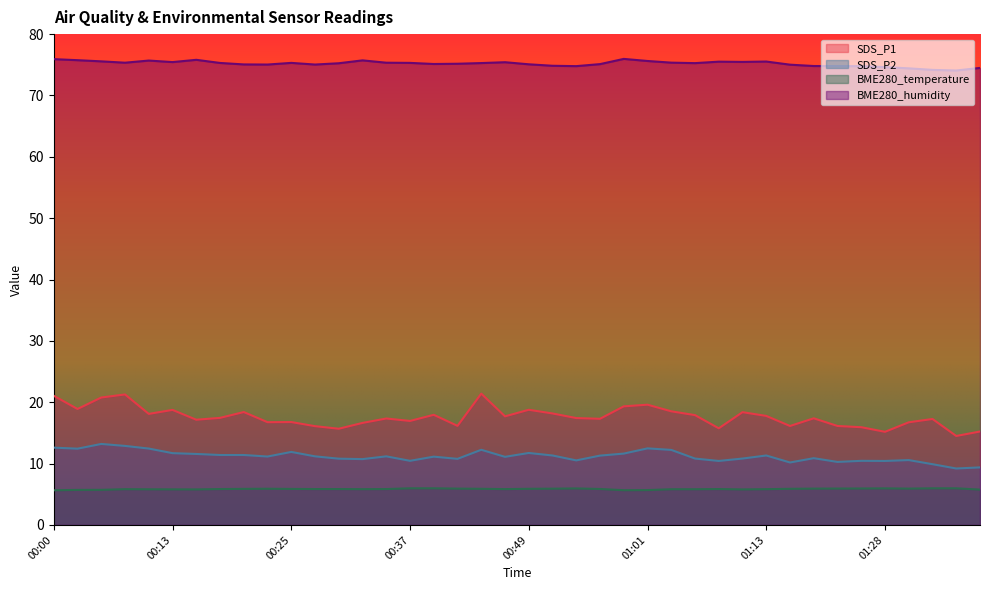

Rank the series at 01:01 from lowest to highest value.

BME280_temperature, SDS_P2, SDS_P1, BME280_humidity